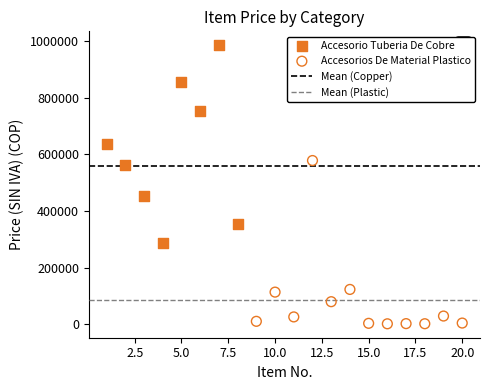

Which series has the widest spread of Y values?

Accesorio Tuberia De Cobre